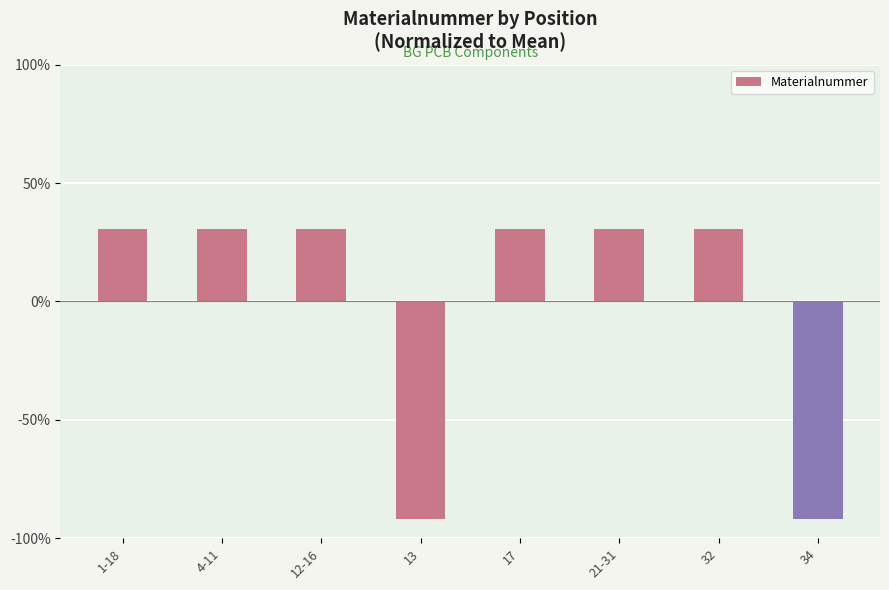

How many bars are there in total?

8